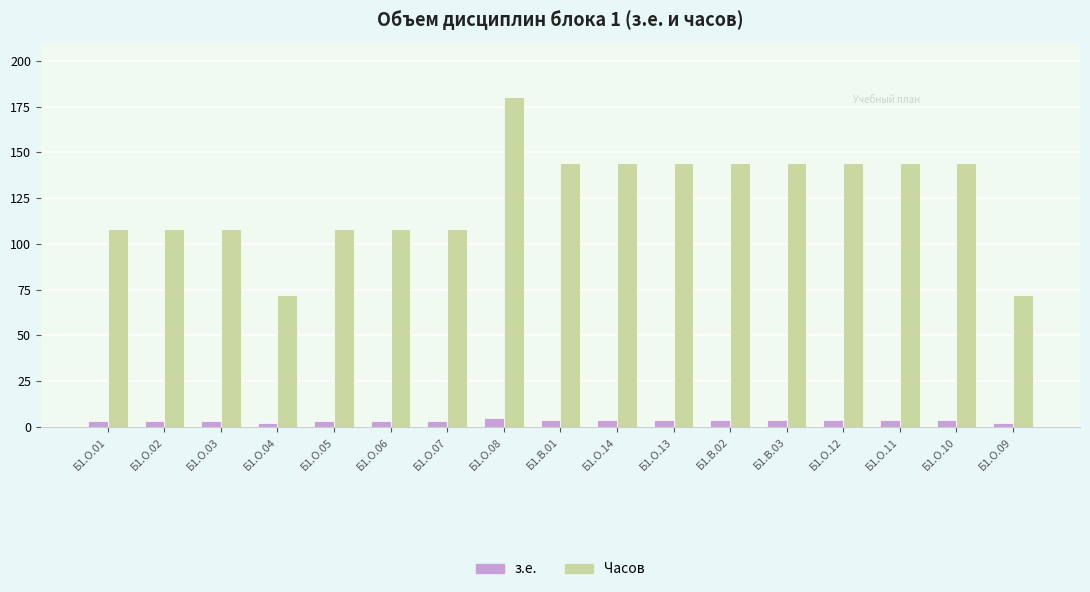

What is the difference between the Часов values at Б1.В.02 and Б1.О.06?

36